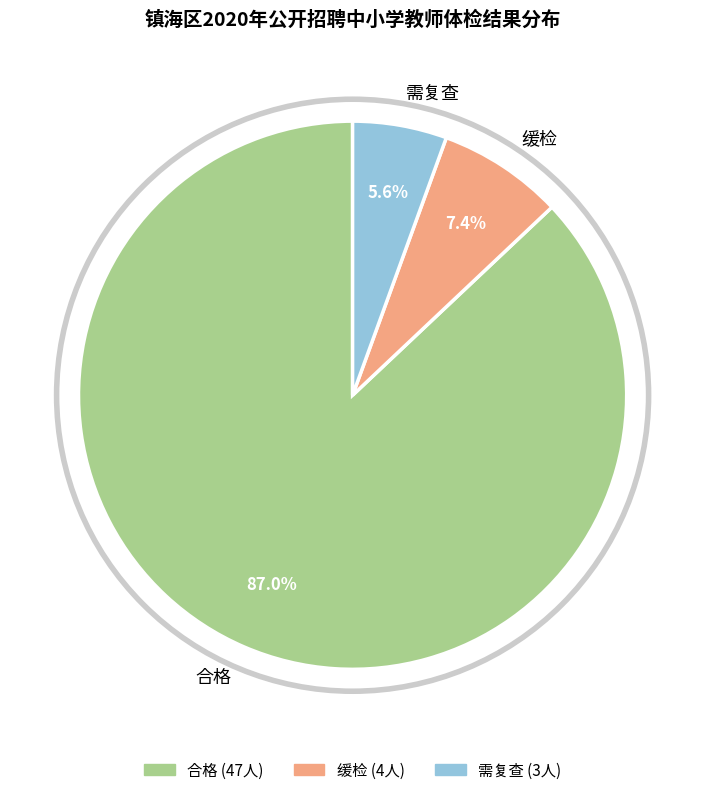

Does 合格 represent more than half of the total?

Yes